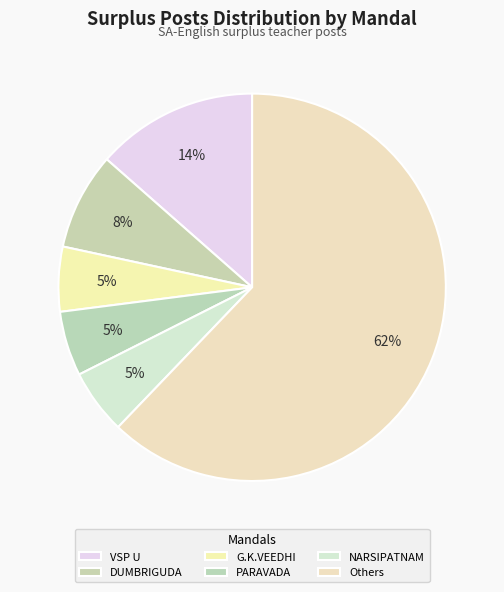

What is the smallest slice in the pie chart?

NARSIPATNAM